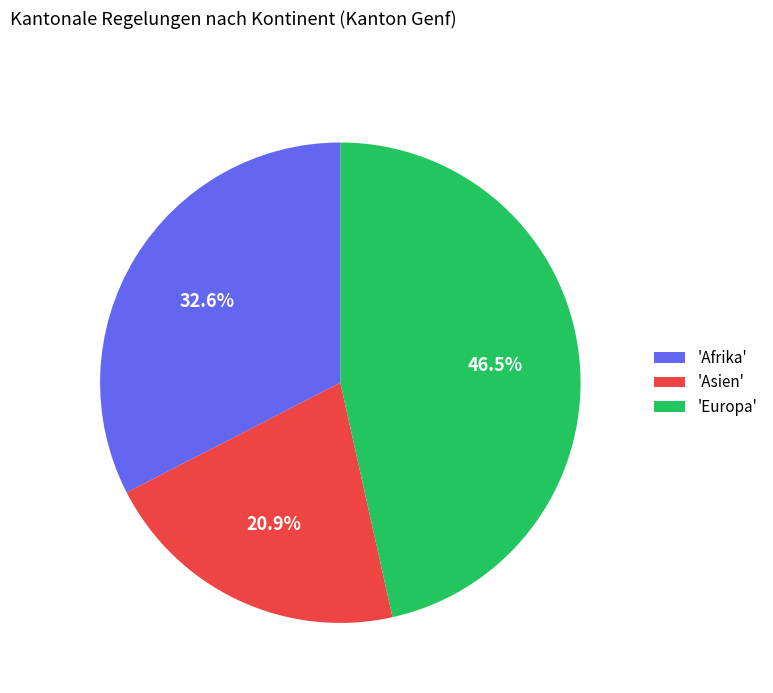

Which slice is the largest?

'Europa'